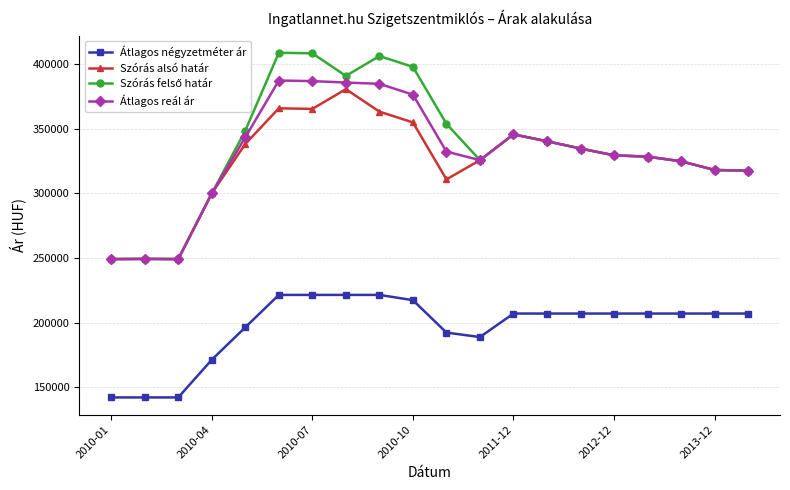

What is the lowest value of the Átlagos reál ár series?

249242